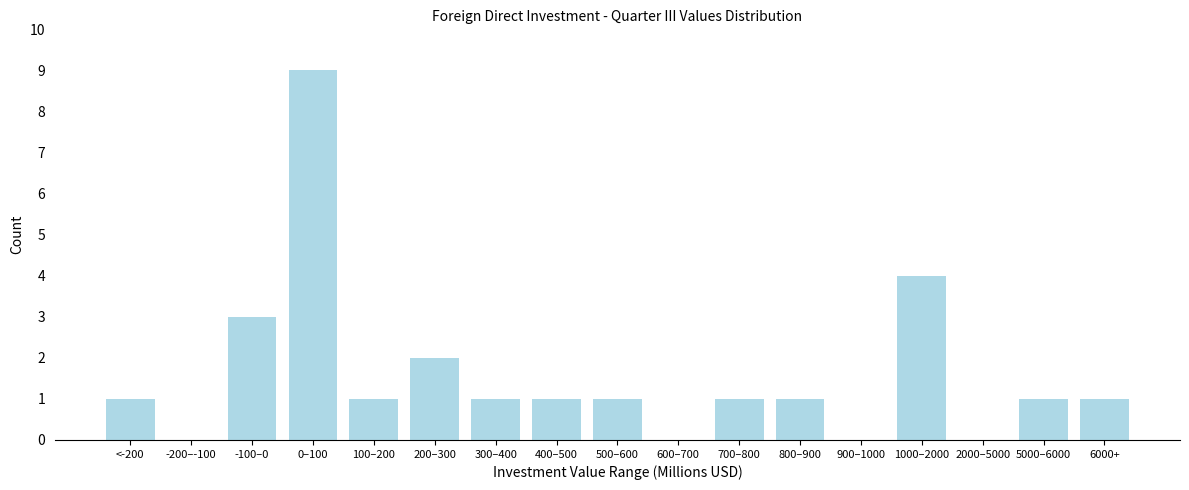

Reading left to right, list all the values displayed in this chart.

<-200=1	-200–-100=0	-100–0=3	0–100=9	100–200=1	200–300=2	300–400=1	400–500=1	500–600=1	600–700=0	700–800=1	800–900=1	900–1000=0	1000–2000=4	2000–5000=0	5000–6000=1	6000+=1